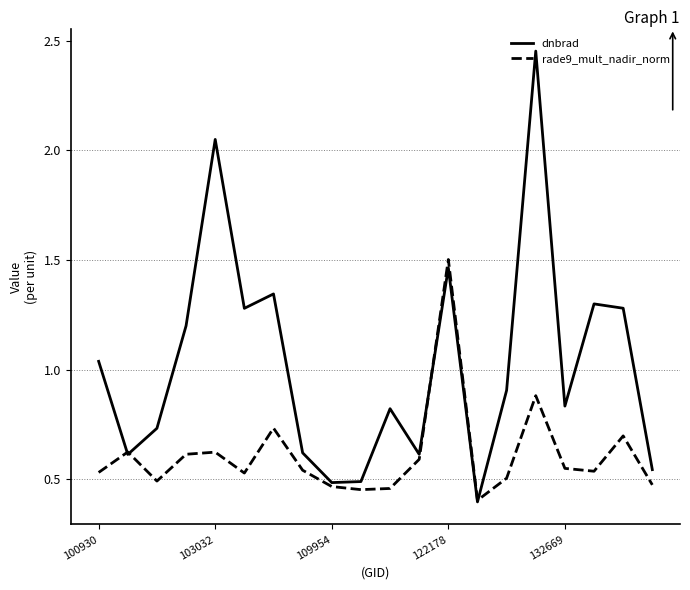

Which series has the widest spread of values?

dnbrad